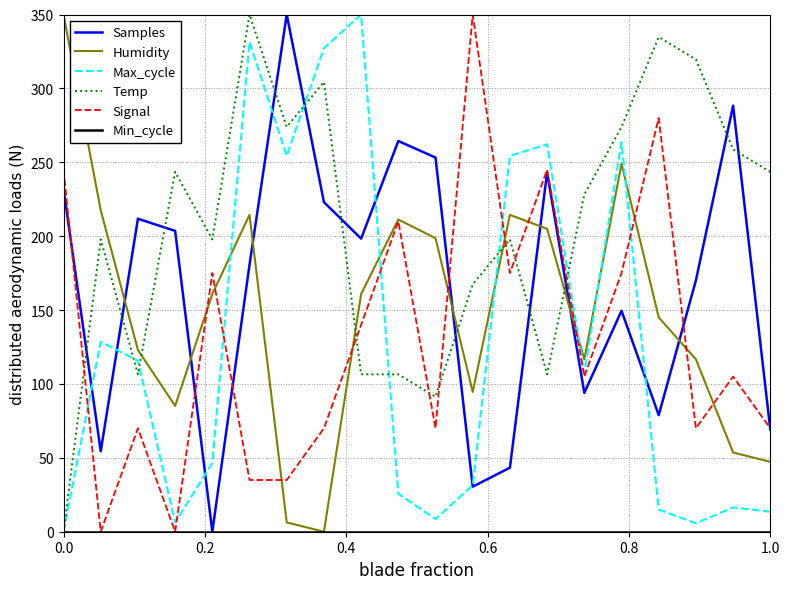

Which series ends up on top after the final intersection of Humidity and Samples?

Samples